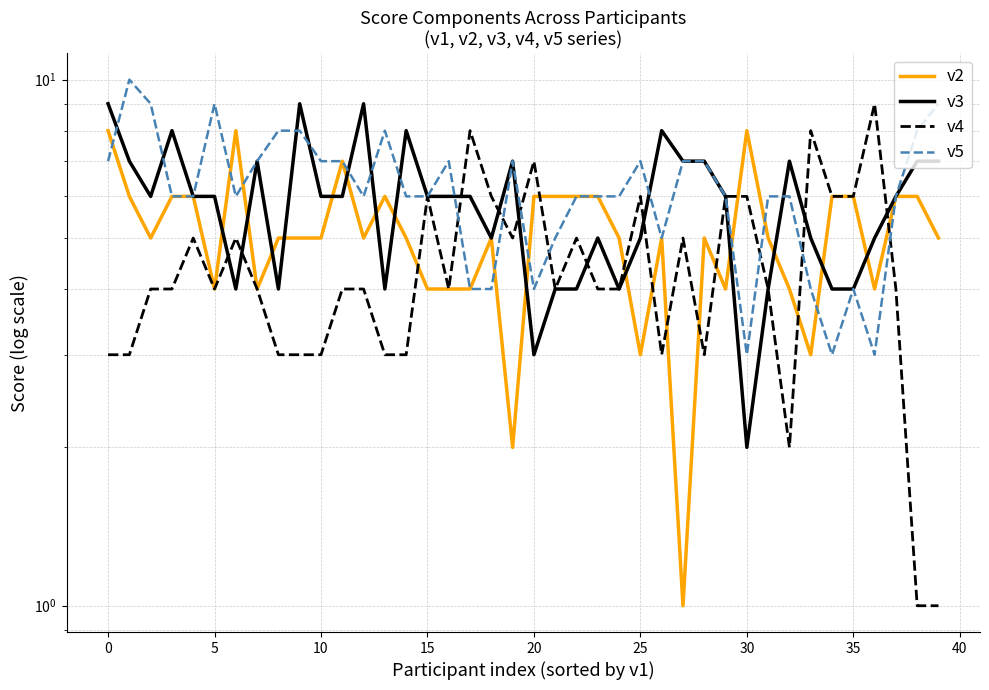

What is the sum of the v5 values at 22 and 34?

9